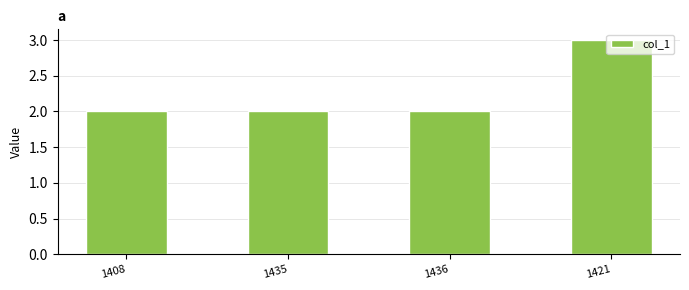

How many values are between 2 and 3?

4